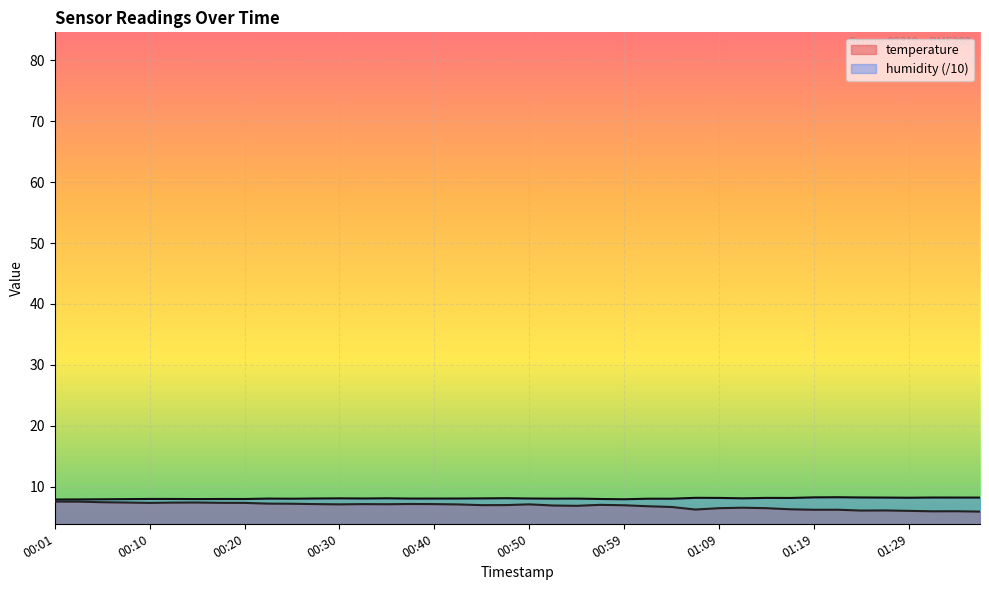

What is the label of the 23rd point from the left?

00:54